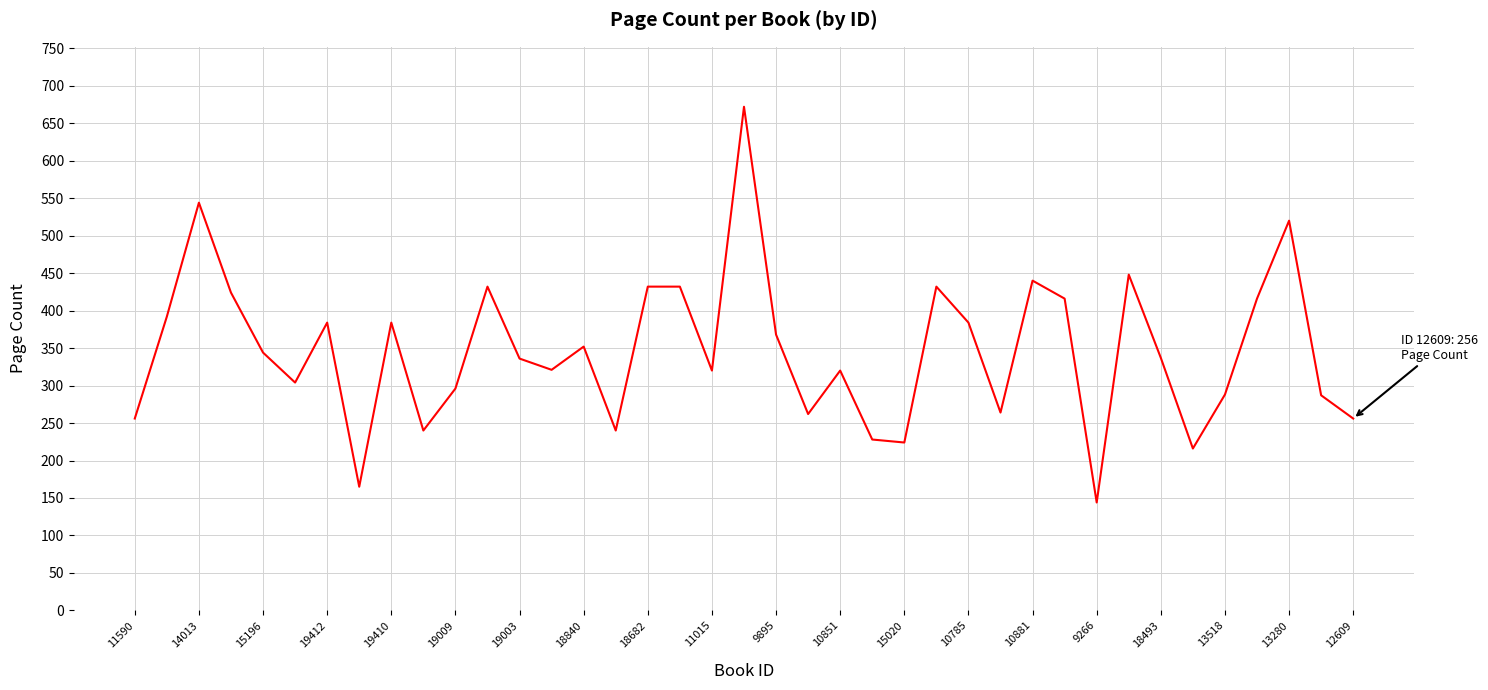

What is the maximum value shown in the chart?

672